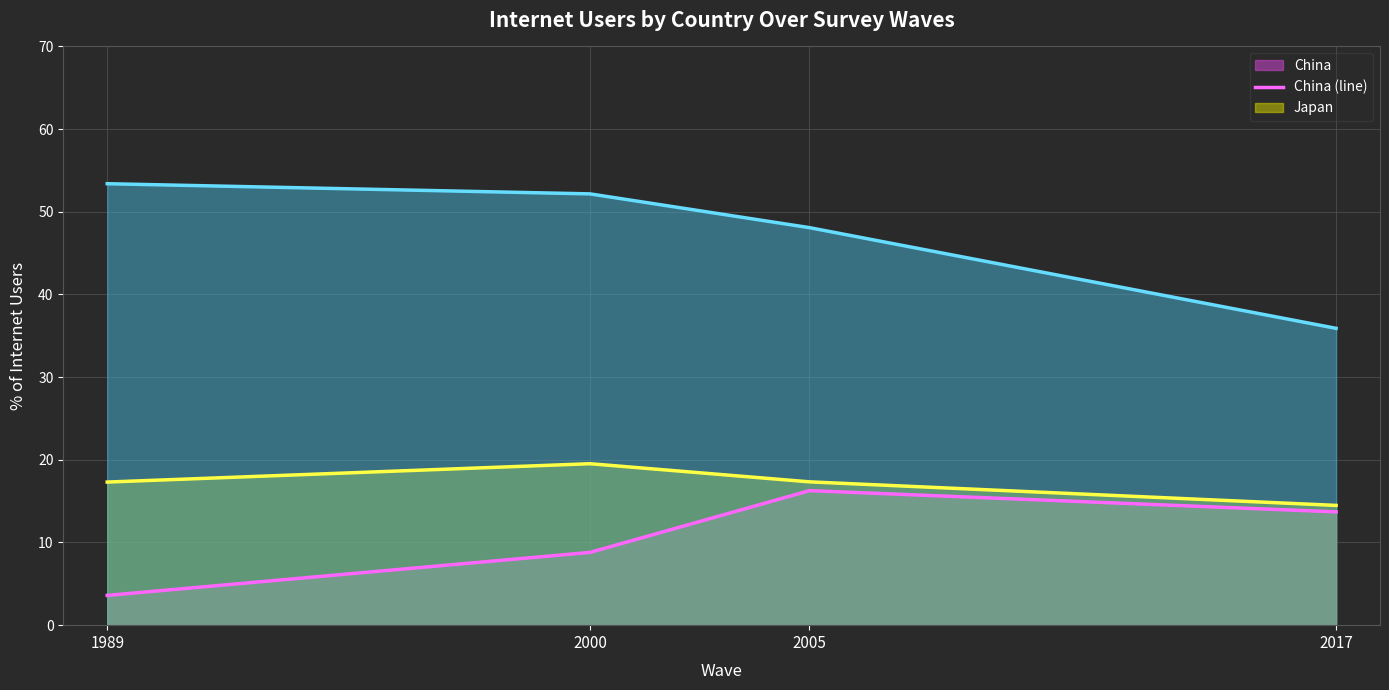

Between 1989 and 2005, which is larger?

2005